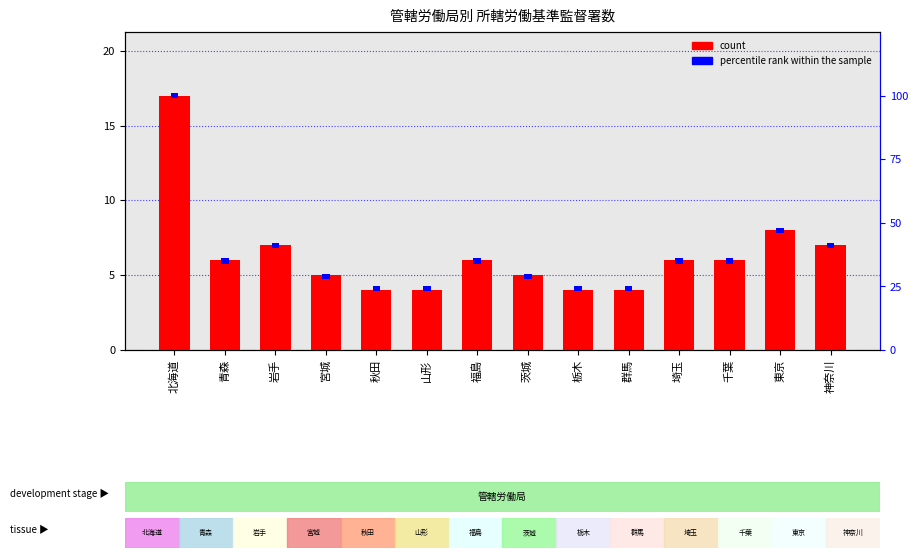

True or false: percentile rank within the sample has a value of 2 at 宮城.

True